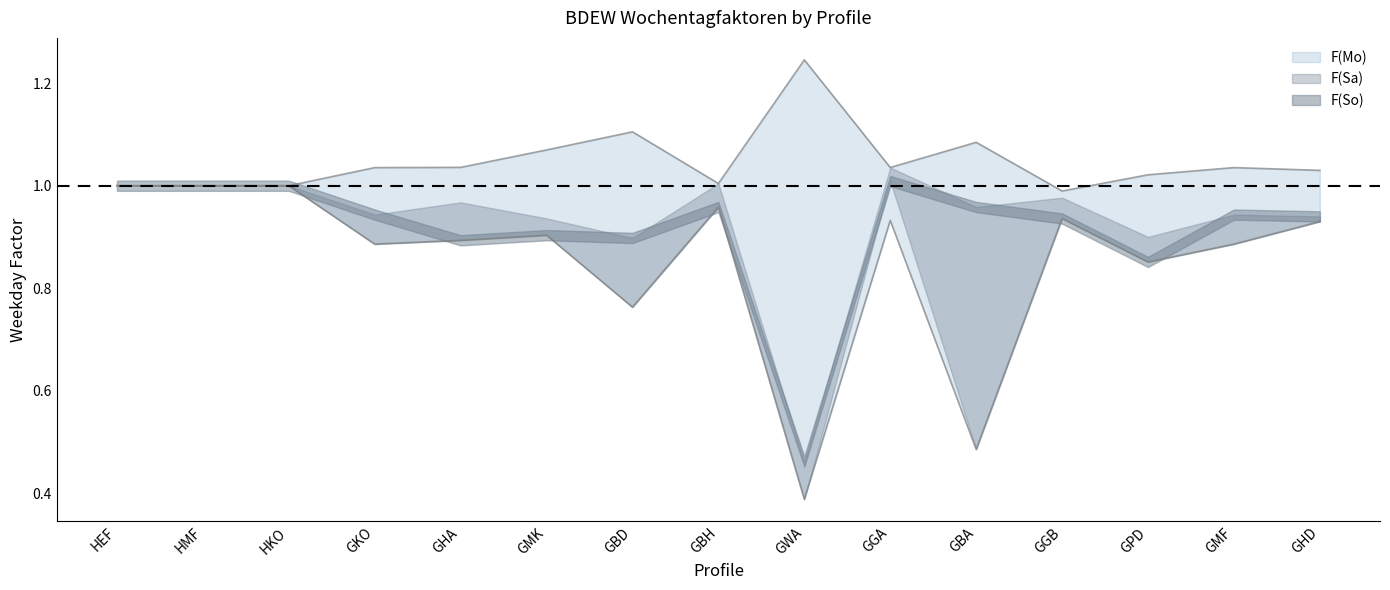

What are all the series names shown in the legend?

F(Mo), F(Sa), F(So)